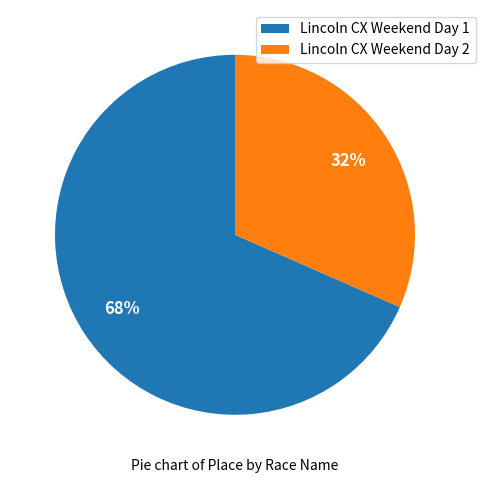

To the nearest percent, what portion does Lincoln CX Weekend Day 1 represent?

68%